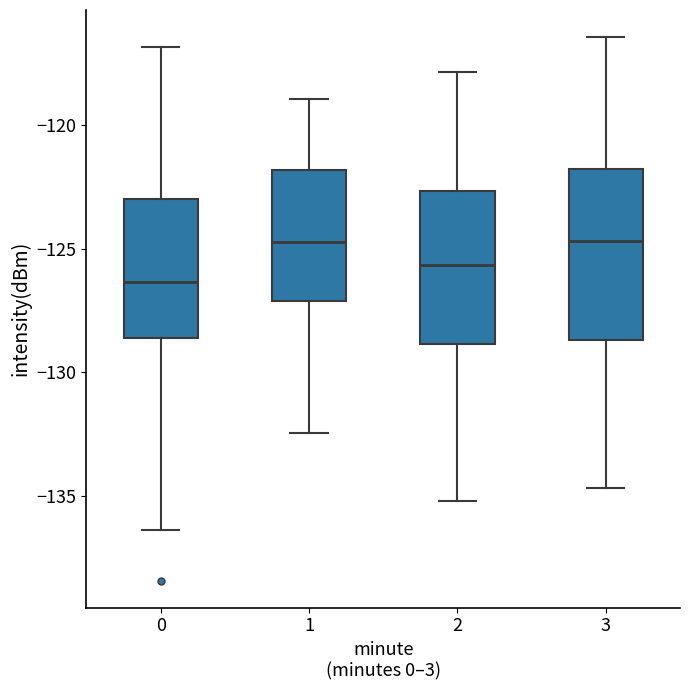

Reading left to right, read every box against the y-axis: the position of its median line, the range the box covers, and the ends of its whiskers. The values are not printed on the chart, so give them approximately, as read against the axis.

0: median -126.5, box -128.5 to -123.0, whiskers -136.5 to -117.0
1: median -124.5, box -127.0 to -122.0, whiskers -132.5 to -119.0
2: median -125.5, box -129.0 to -122.5, whiskers -135.0 to -118.0
3: median -124.5, box -128.5 to -122.0, whiskers -134.5 to -116.5